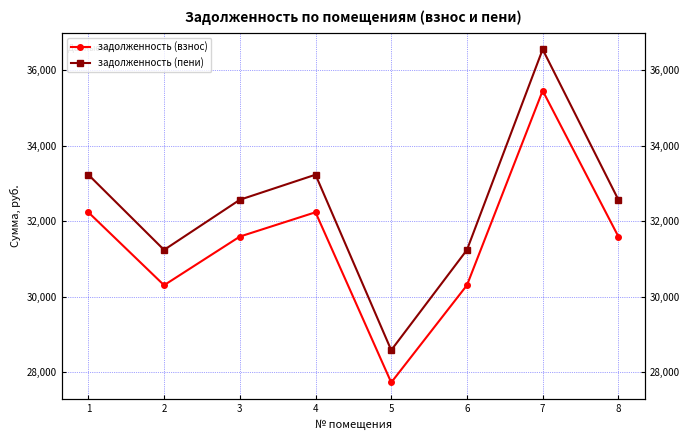

What value does the задолженность (взнос) series have at 2?

30303.7